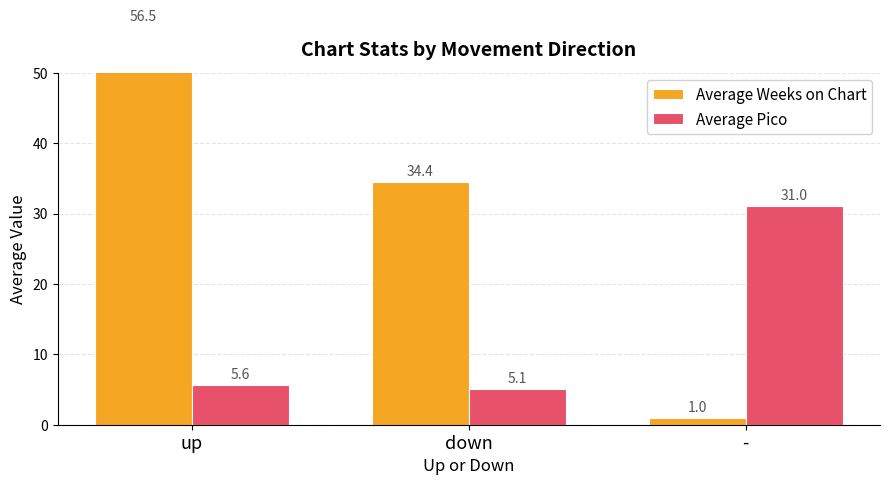

What position from the right is -?

1